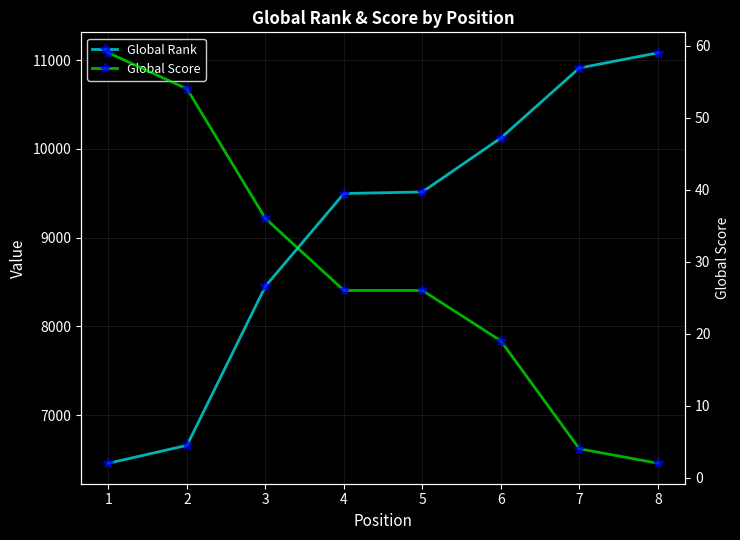

True or false: Global Rank and Global Score cross at least once.

False